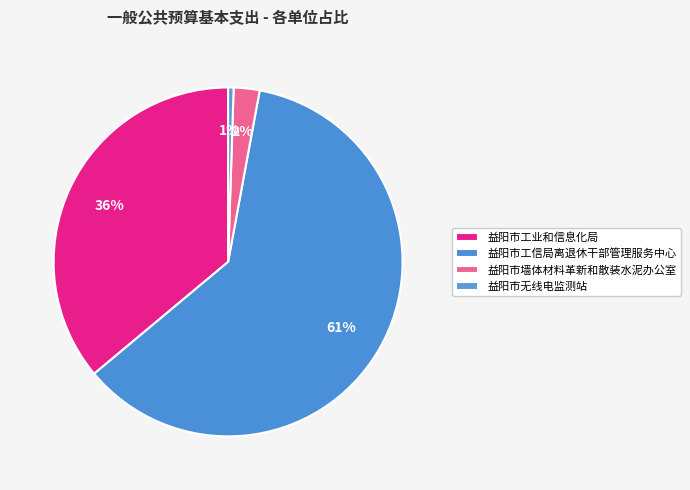

Does 益阳市墙体材料革新和散装水泥办公室 represent more than half of the total?

No